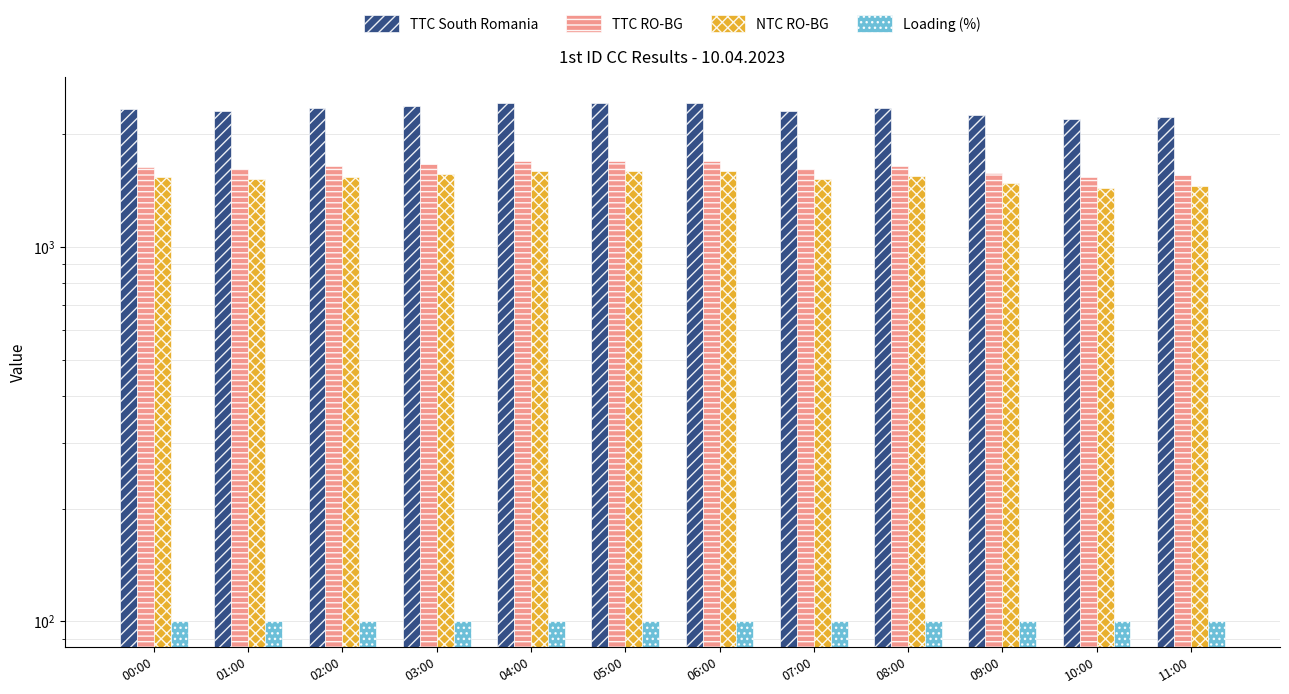

True or false: TTC South Romania has a value of 3806 at 01:00.

False